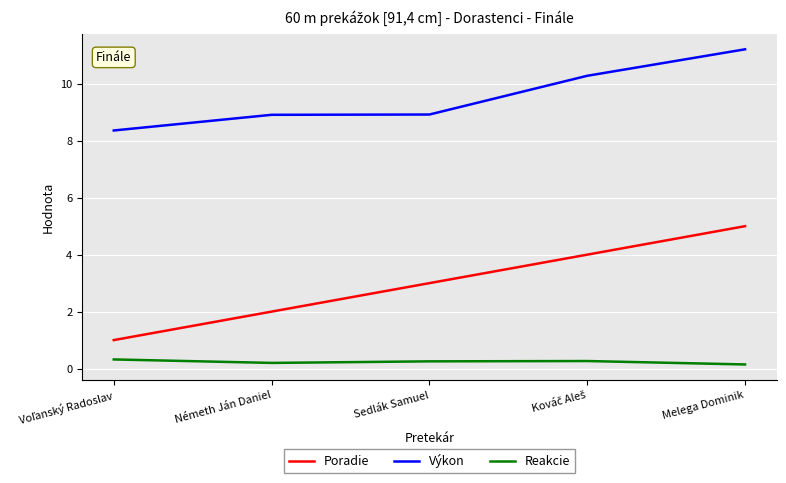

How many interior local peaks does the Reakcie series have?

1